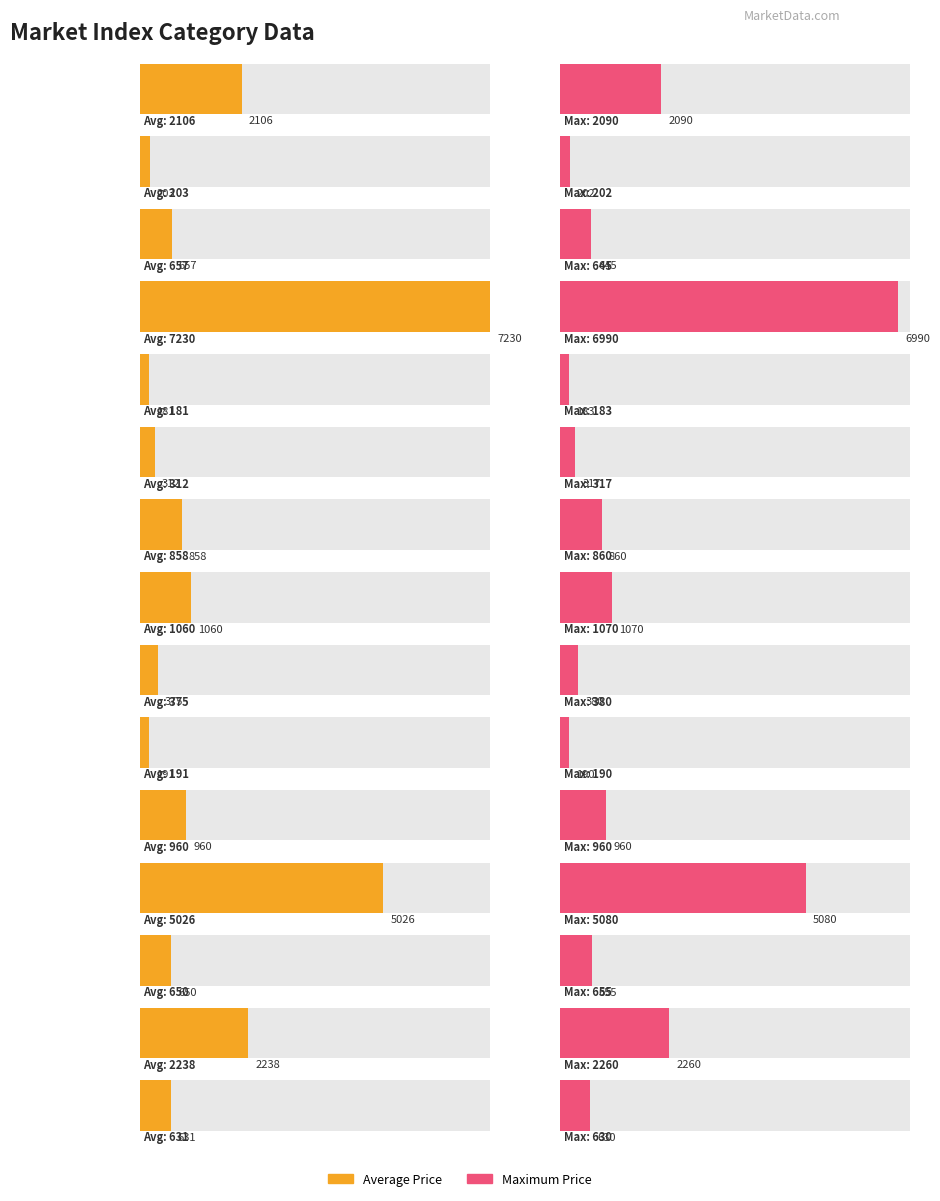

What is the smallest value displayed?

181